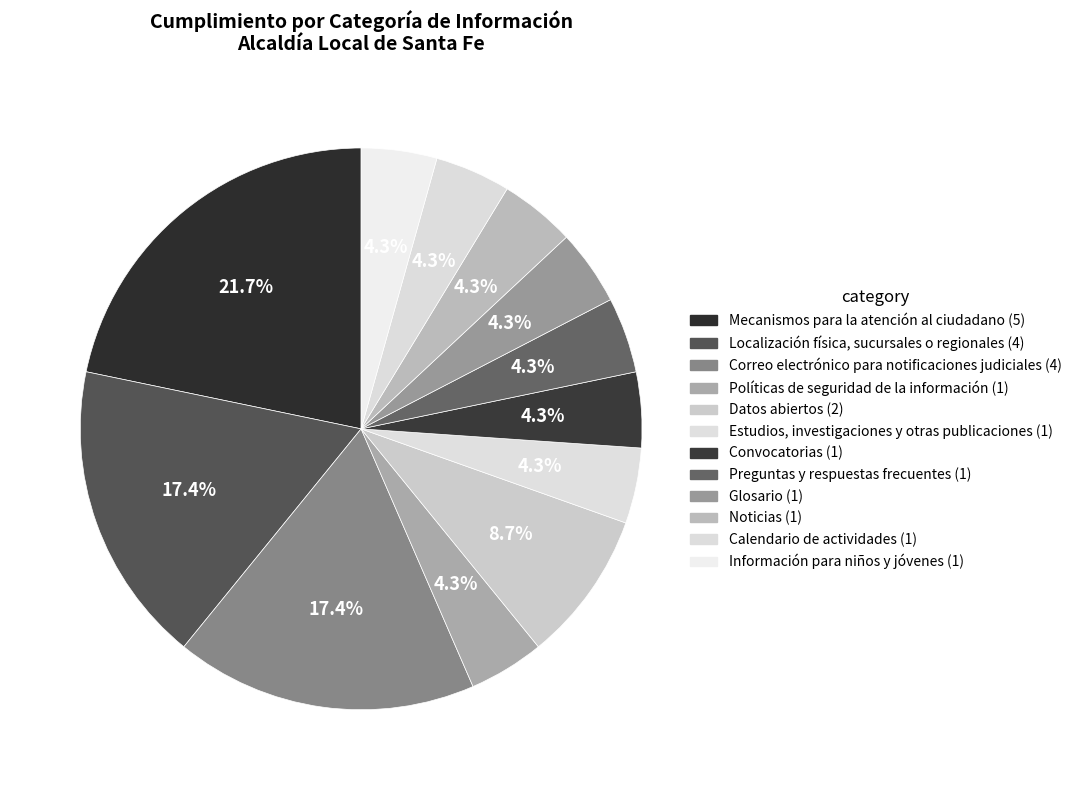

Which has a higher value, Noticias or Glosario?

Noticias